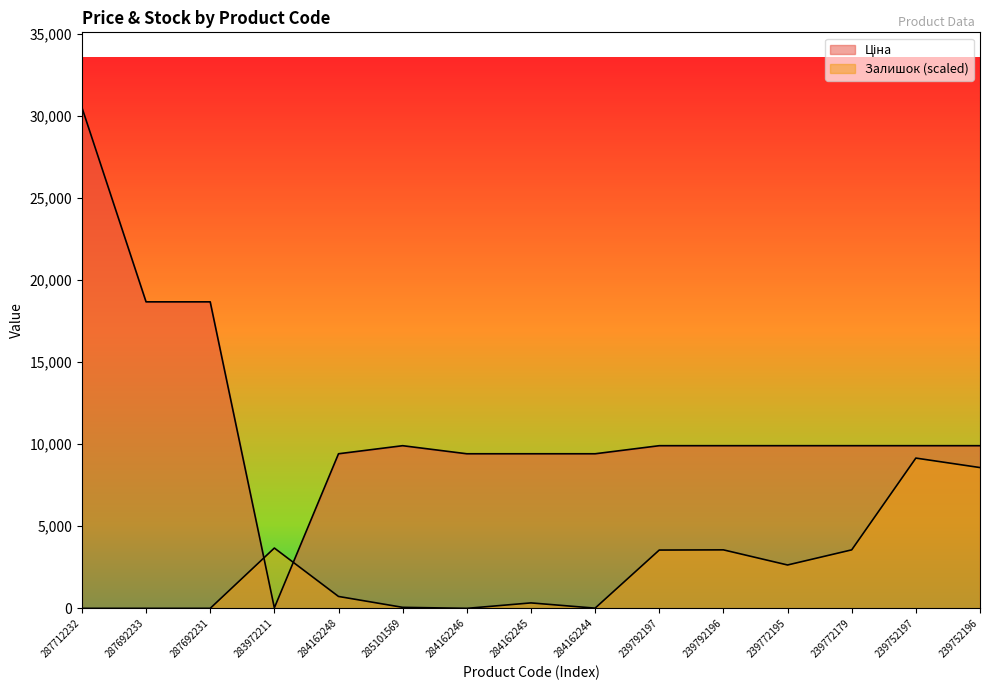

What is the difference between the maximum and second lowest values in the Залишок series?

9153.7